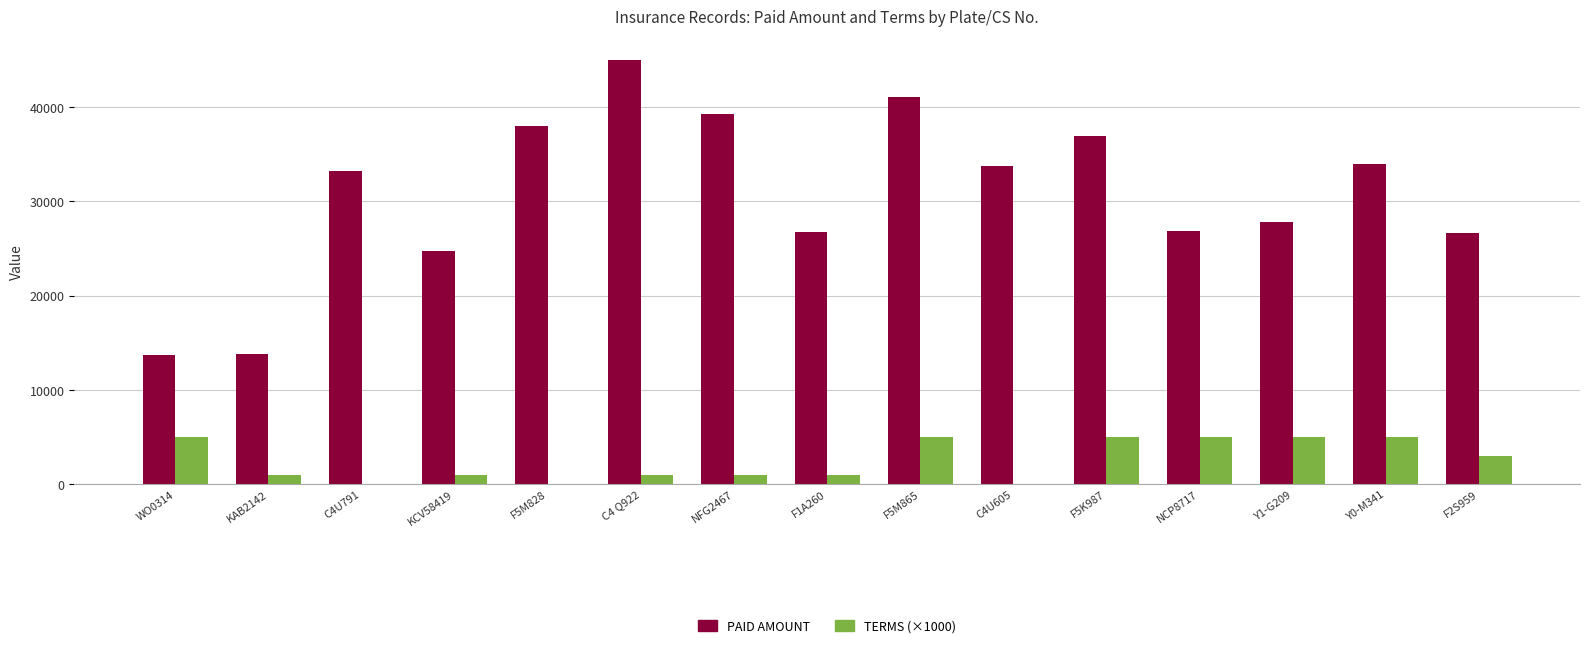

What is the sum of the TERMS (×1000) values at KCV58419 and C4U791?

1000.0